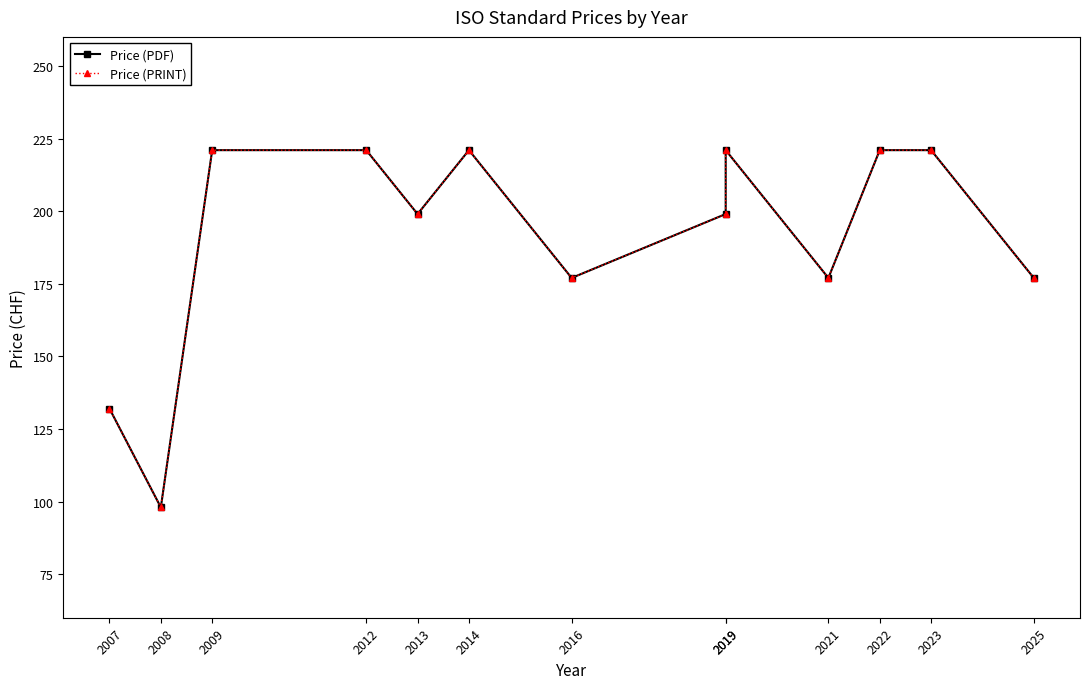

Which category has the lowest value across all series?

2008